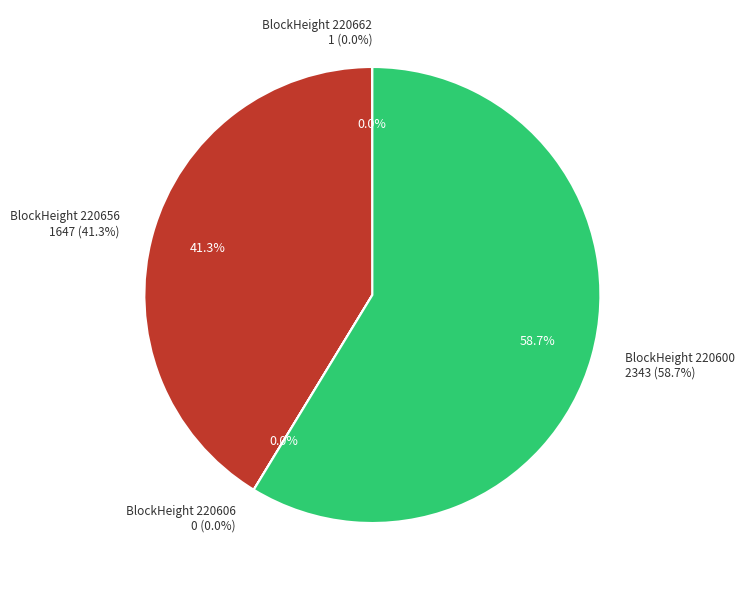

To the nearest percent, what is the difference between the largest and smallest slice percentages?

59%